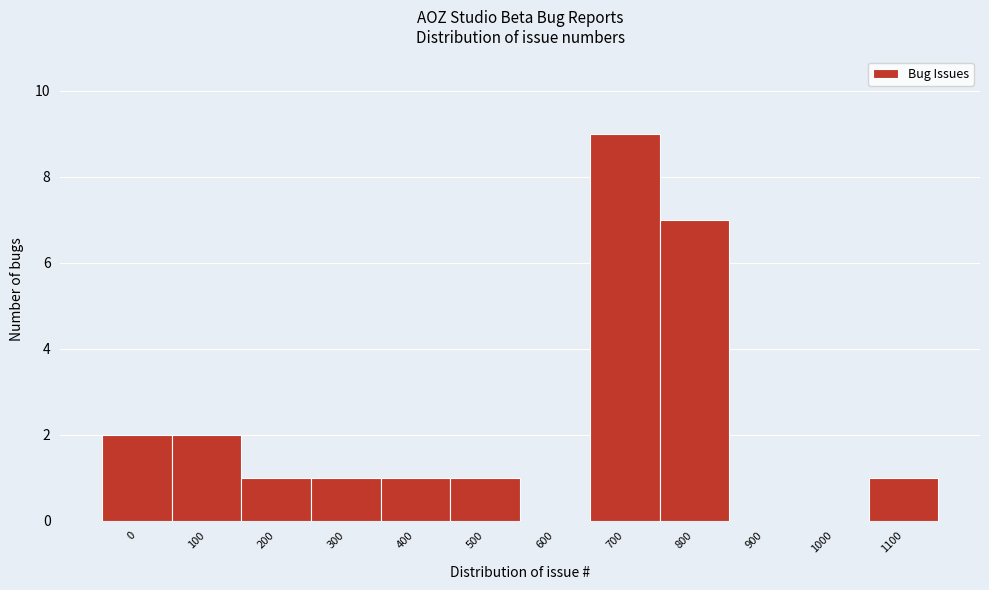

Reading right to left, transcribe all the data shown in this chart.

1100=1	1000=0	900=0	800=7	700=9	600=0	500=1	400=1	300=1	200=1	100=2	0=2